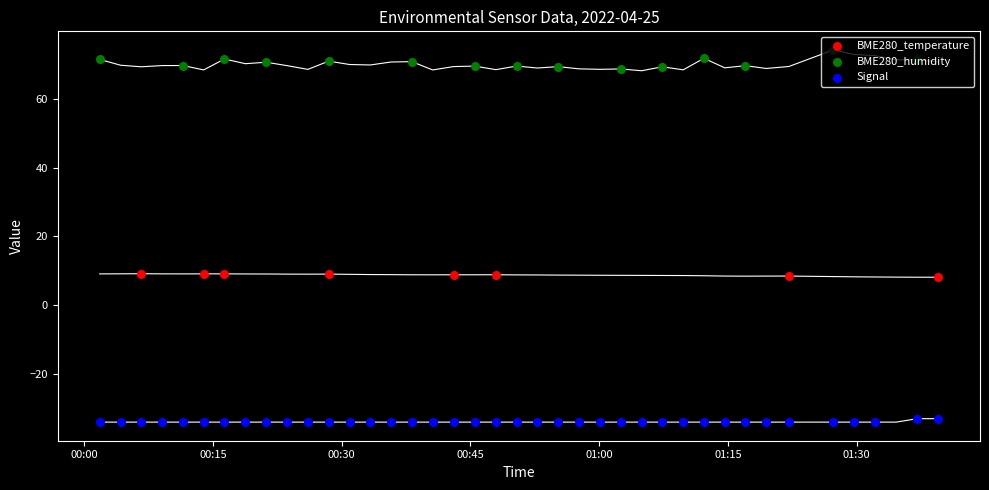

At how many categories does at least one series exceed 27?

40